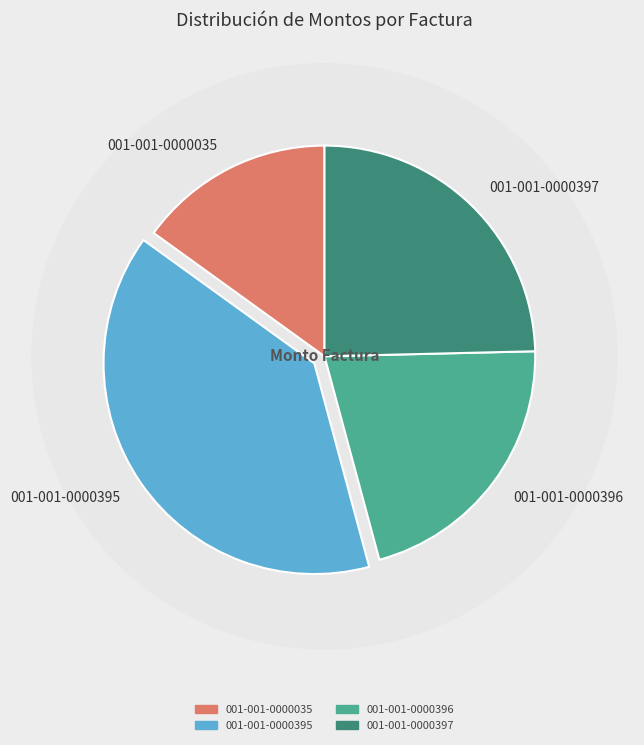

To the nearest percent, what is the difference between the 001-001-0000035 and 001-001-0000396 slice percentages?

6%